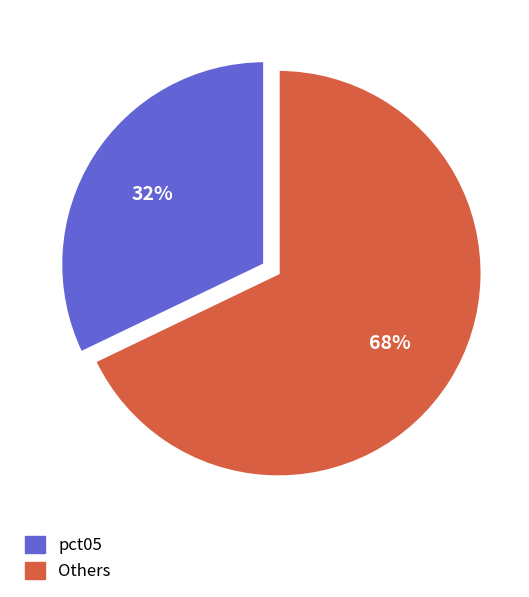

To the nearest percent, what is the difference between the largest and smallest slice percentages?

36%